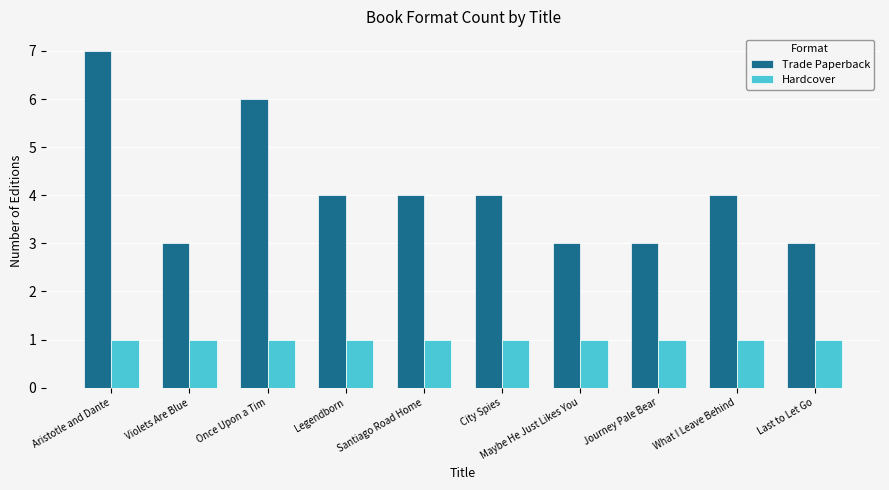

Count the number of categories in the chart.

10